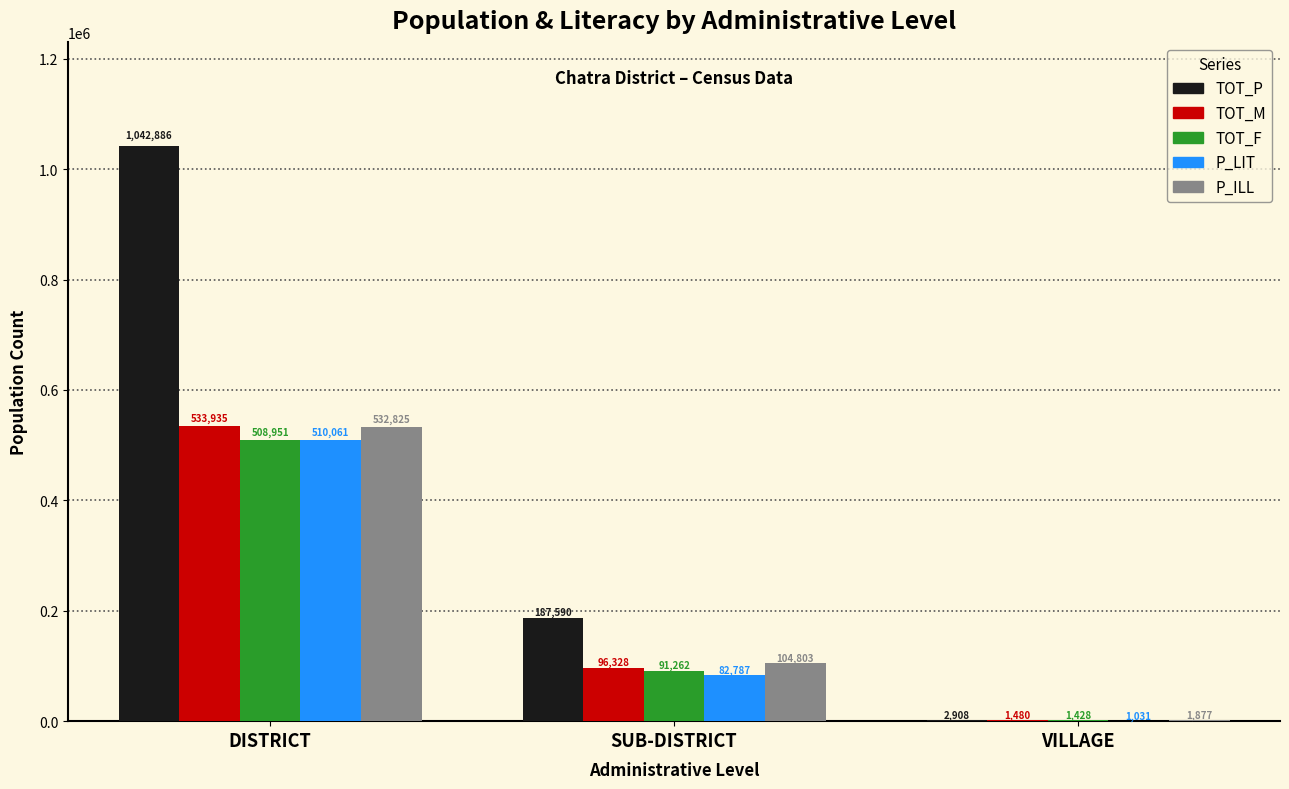

At which label does P_ILL reach its peak?

DISTRICT